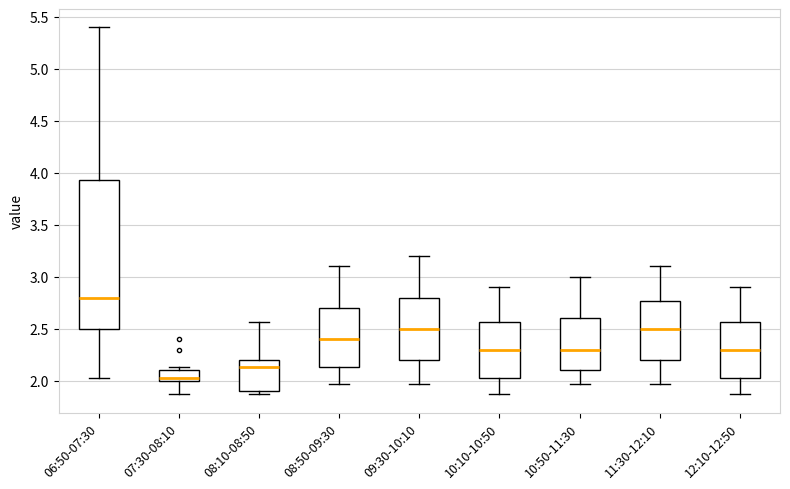

Reading left to right, transcribe this box plot: for each box, give where its median line is, the range the box spans, and where its two whiskers end, as read against the y-axis. The values are not printed on the chart, so give them approximately, as read against the axis.

06:50-07:30: median 2.80, box 2.50 to 3.95, whiskers 2.05 to 5.40
07:30-08:10: median 2.05, box 2.00 to 2.10, whiskers 1.85 to 2.15
08:10-08:50: median 2.15, box 1.90 to 2.20, whiskers 1.85 to 2.55
08:50-09:30: median 2.40, box 2.15 to 2.70, whiskers 1.95 to 3.10
09:30-10:10: median 2.50, box 2.20 to 2.80, whiskers 1.95 to 3.20
10:10-10:50: median 2.30, box 2.05 to 2.55, whiskers 1.85 to 2.90
10:50-11:30: median 2.30, box 2.10 to 2.60, whiskers 1.95 to 3.00
11:30-12:10: median 2.50, box 2.20 to 2.75, whiskers 1.95 to 3.10
12:10-12:50: median 2.30, box 2.05 to 2.55, whiskers 1.85 to 2.90